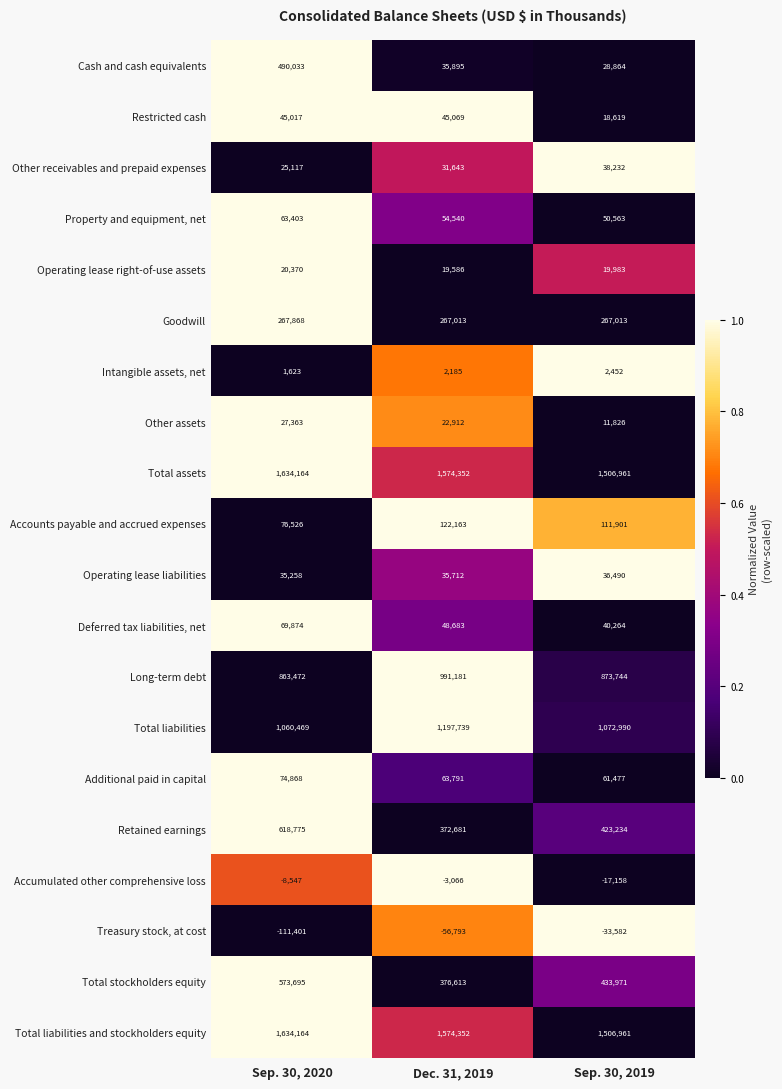

At which category is the sum across all series the highest?

Sep. 30, 2020